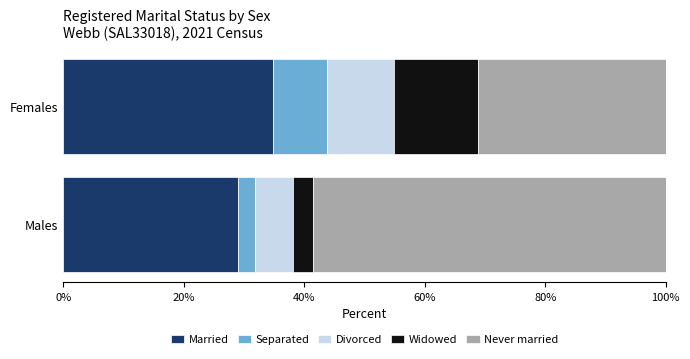

What value does the Married series have at Males?

29.0